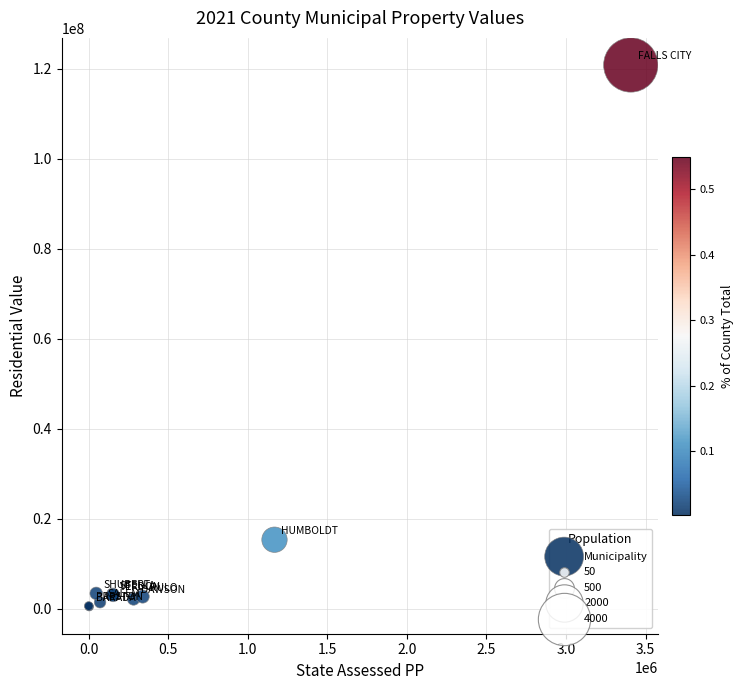

What Y value in the scatter plot is closest to 60620087?

15311579